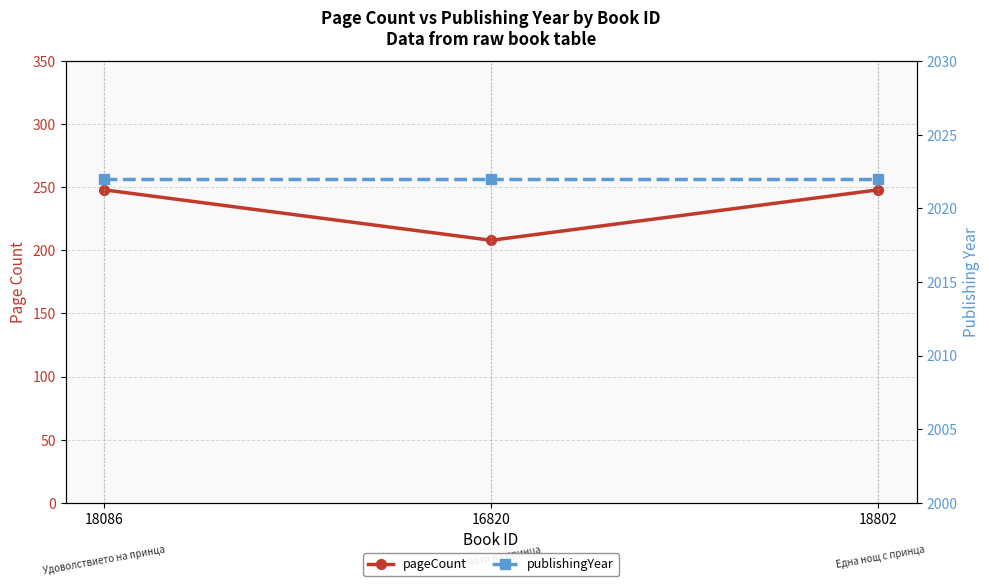

Which series has the largest range (max minus min)?

pageCount